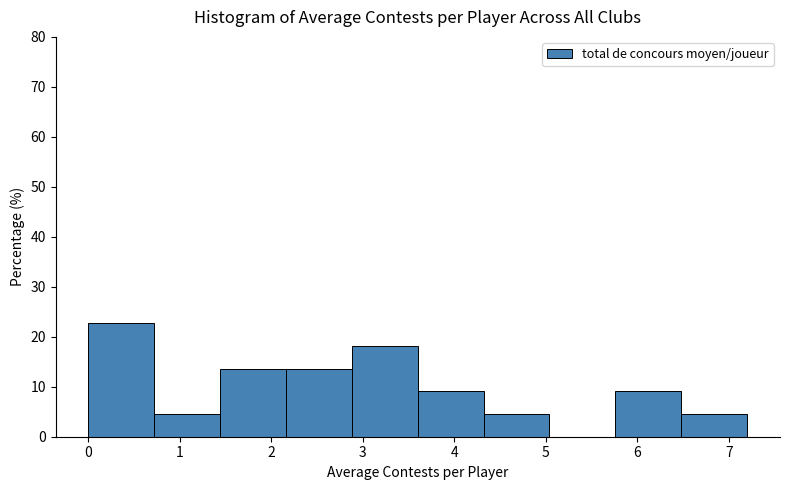

Over which range of the x-axis is the bar tallest?

0.00 to 0.72